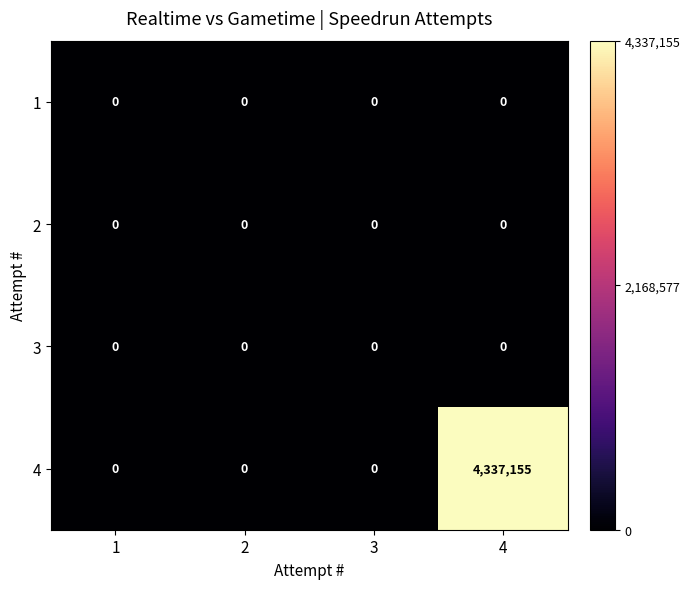

At how many categories does at least one series exceed 21735?

1